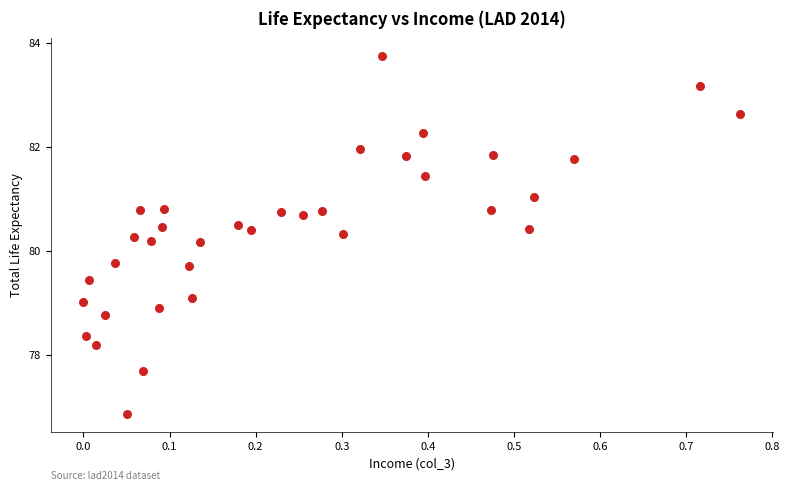

What is the range of X values (max minus min)?

0.8